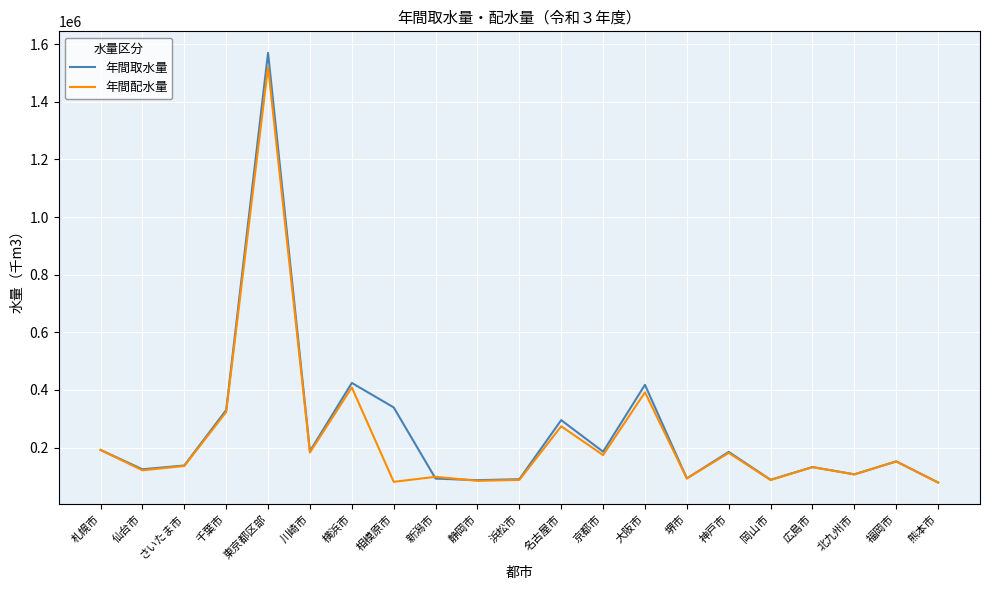

Is the value of 年間取水量 at 神戸市 greater than the value of 年間配水量 at 千葉市?

No